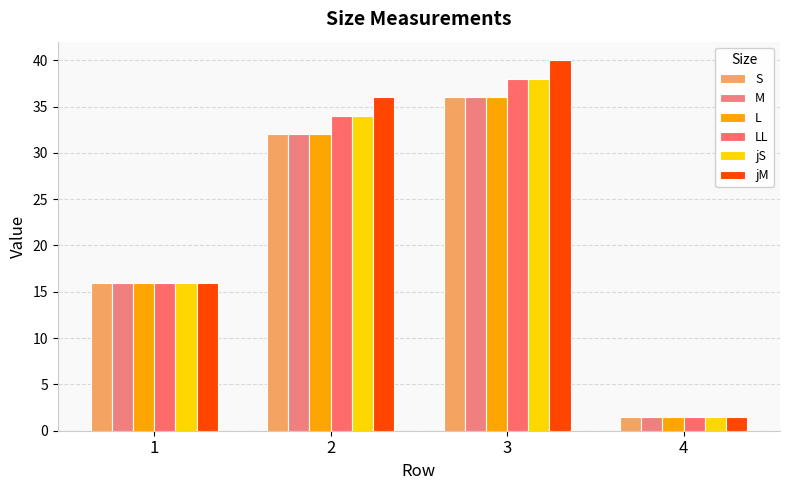

Are the bars horizontal?

No